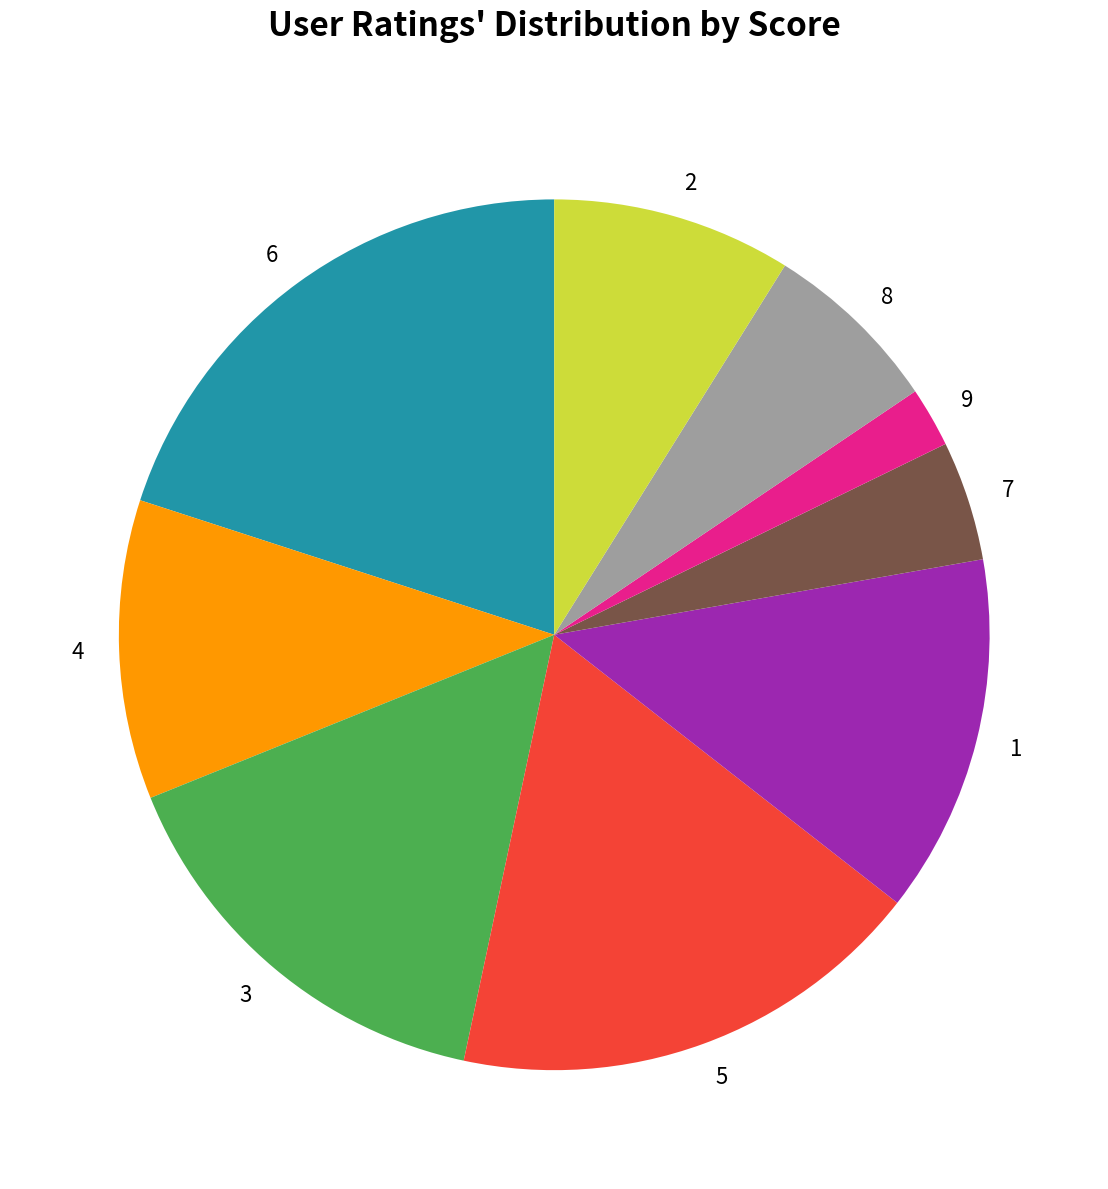

Which slice is the smallest?

9